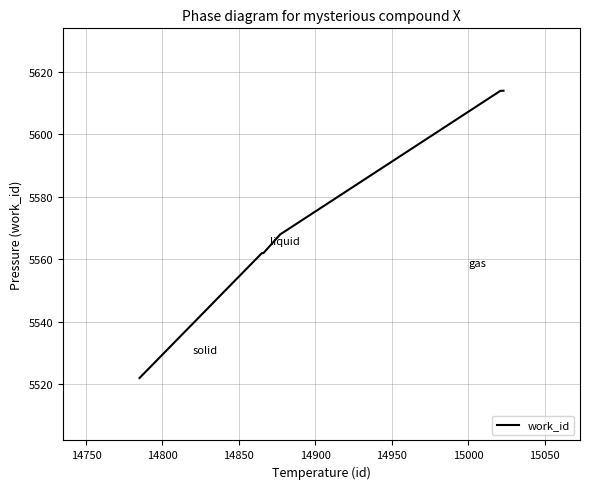

What is the minimum value shown in the chart?

5522